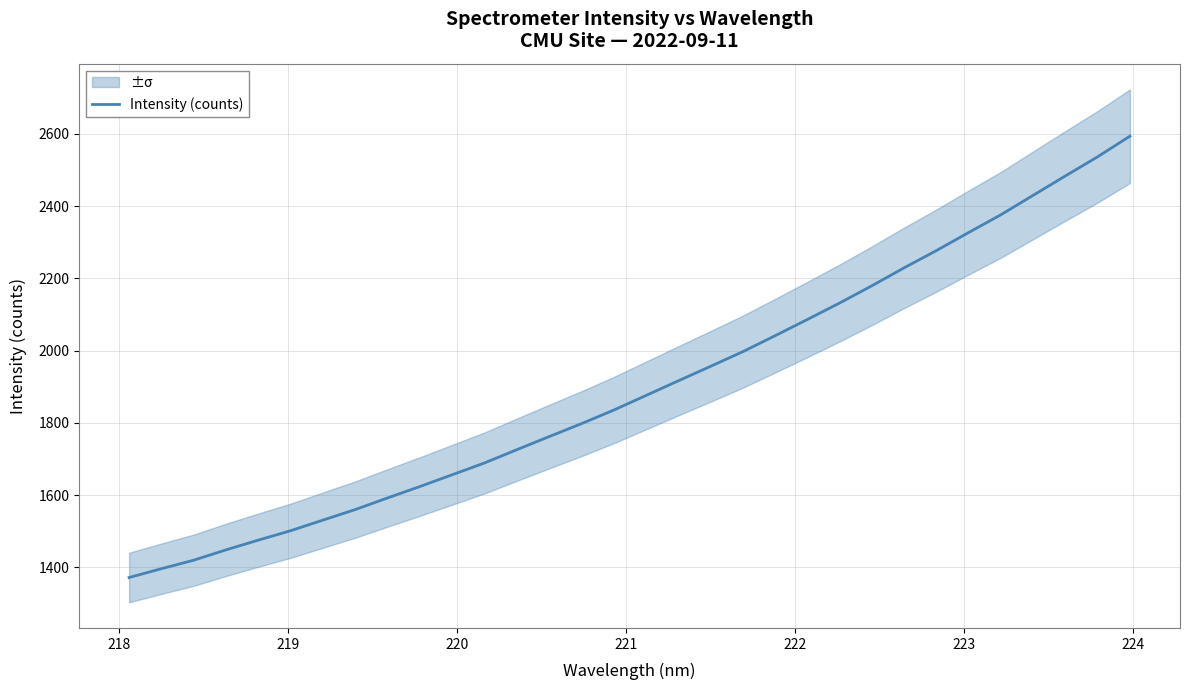

Reading right to left, list all the values displayed in this chart.

2593.7	2536.7	2483.7	2430.0	2376.1	2327.0	2276.9	2229.2	2179.5	2131.8	2086.1	2041.2	1997.0	1956.4	1916.3	1875.7	1835.2	1797.6	1761.8	1725.6	1689.0	1656.2	1623.6	1592.1	1559.9	1530.7	1501.3	1475.3	1448.3	1419.7	1396.1	1371.7